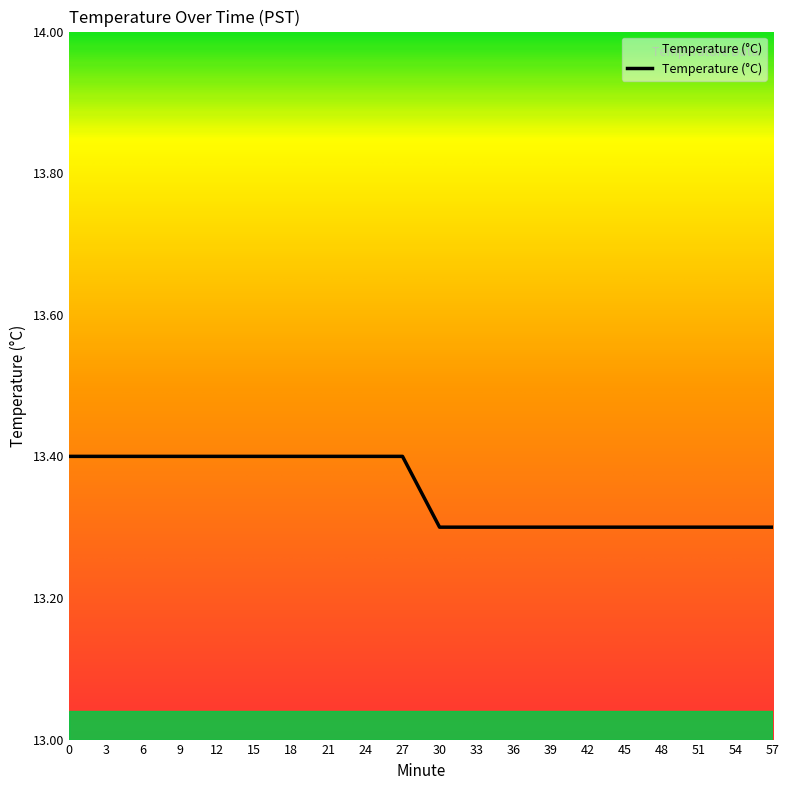

Reading left to right, extract all data points from this chart.

0=13.4	3=13.4	6=13.4	9=13.4	12=13.4	15=13.4	18=13.4	21=13.4	24=13.4	27=13.4	30=13.3	33=13.3	36=13.3	39=13.3	42=13.3	45=13.3	48=13.3	51=13.3	54=13.3	57=13.3